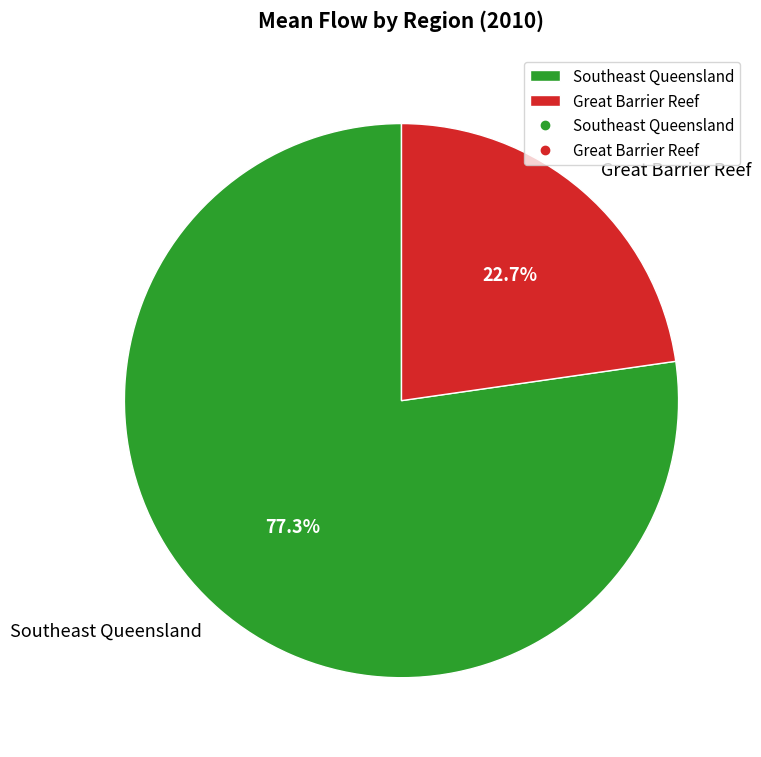

Does any single category account for the majority?

Yes